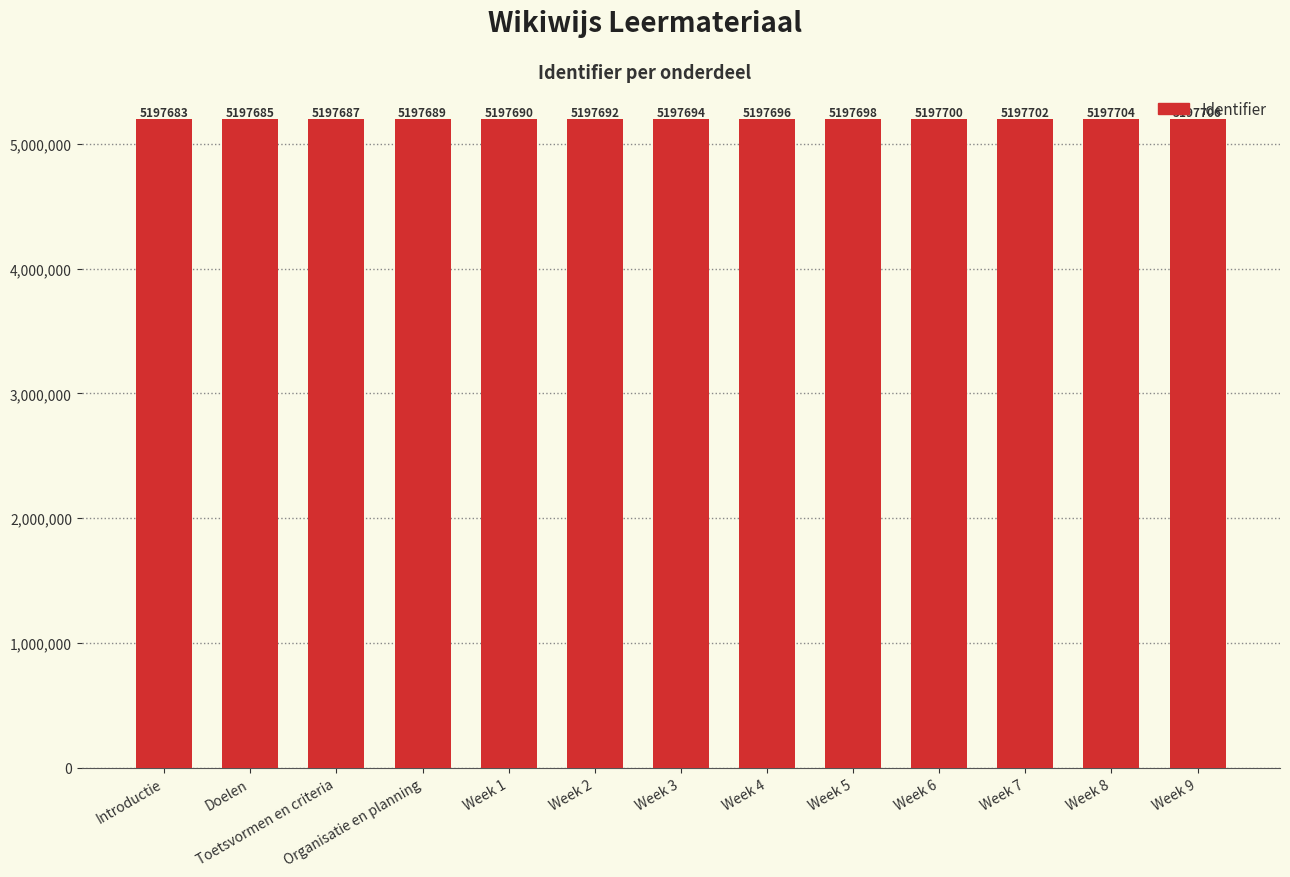

Reading left to right, extract all data points from this chart.

5197683	5197685	5197687	5197689	5197690	5197692	5197694	5197696	5197698	5197700	5197702	5197704	5197706